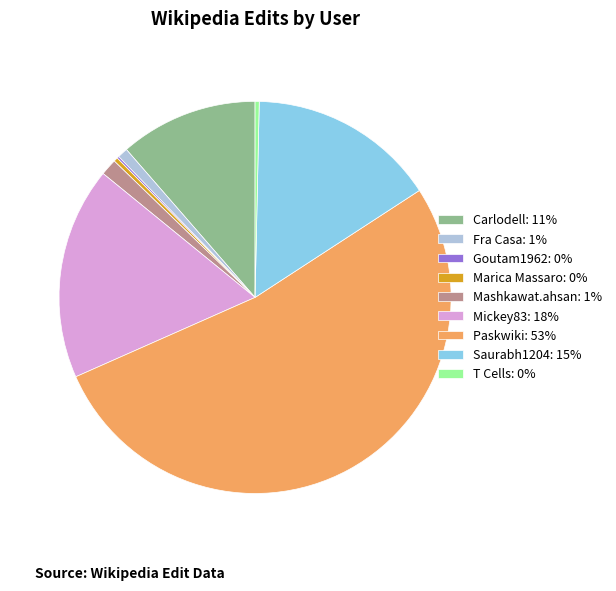

Is there a majority slice in this chart?

Yes